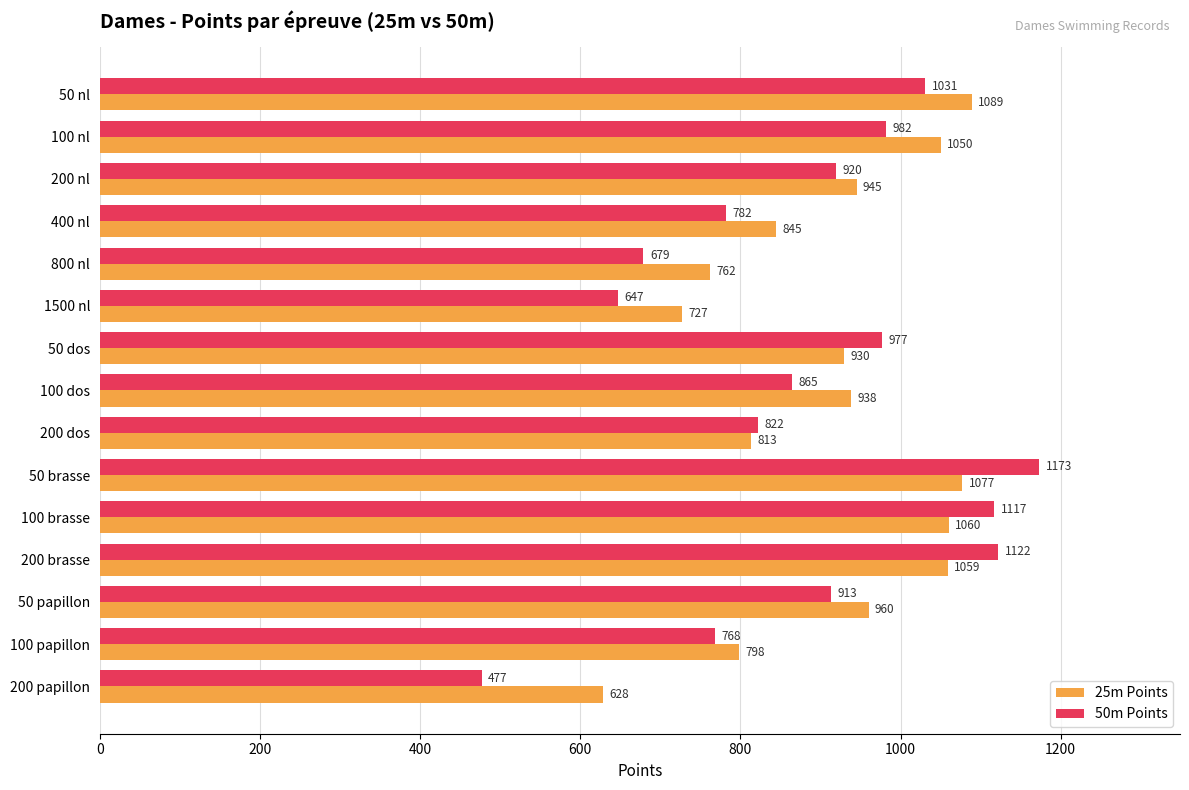

What is the sum of all 50m Points values?

13275